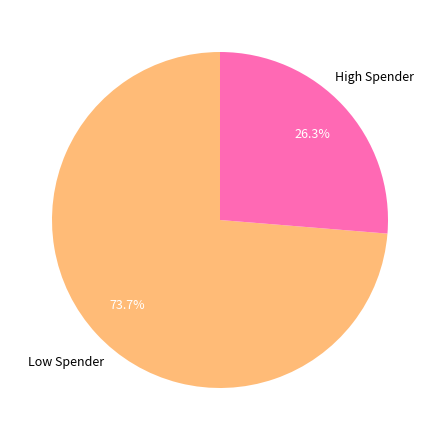

How many slices are in this pie chart?

2